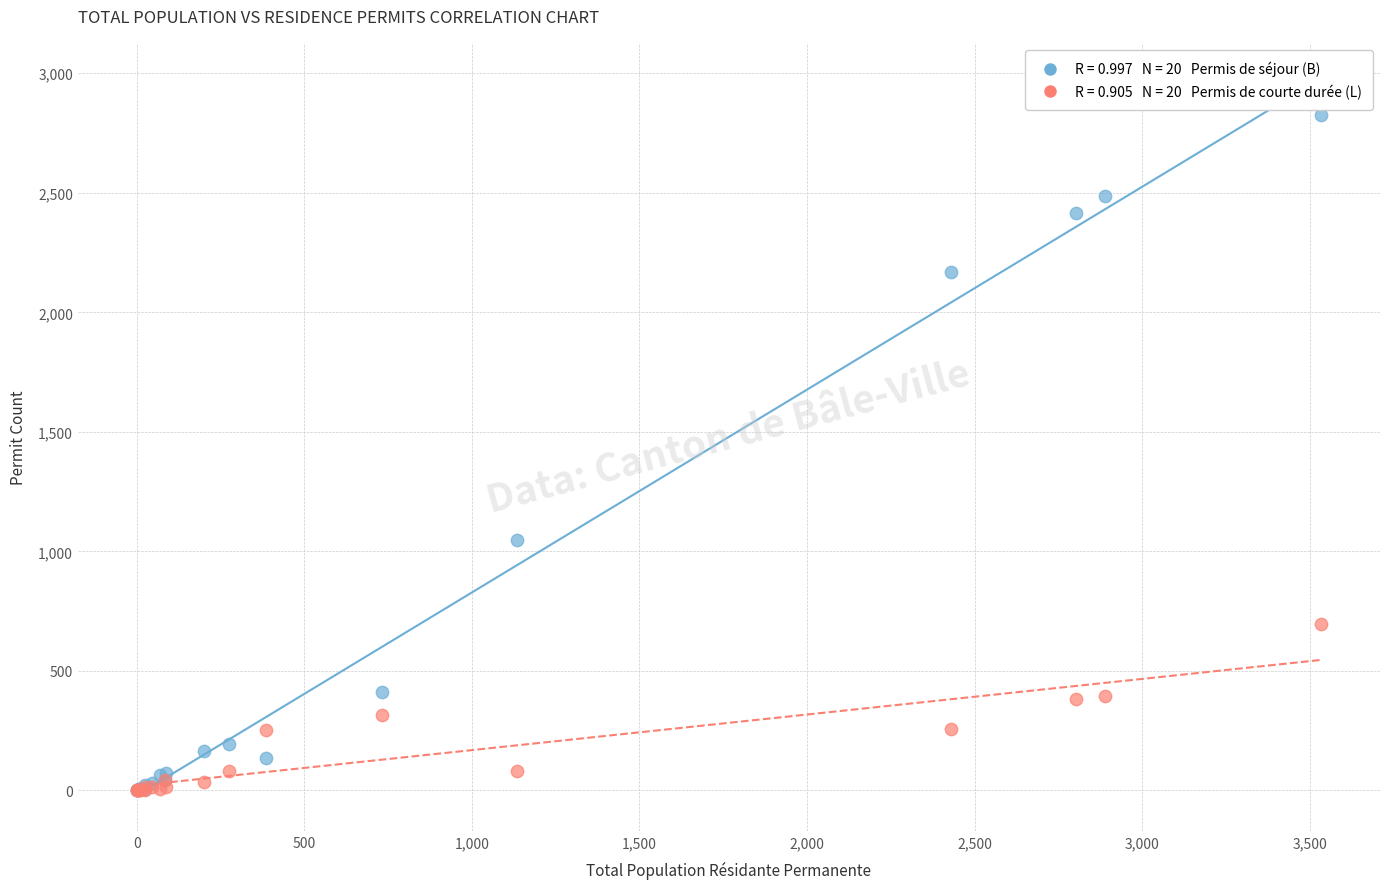

Across all series, what Y value is closest to 1412?

1048